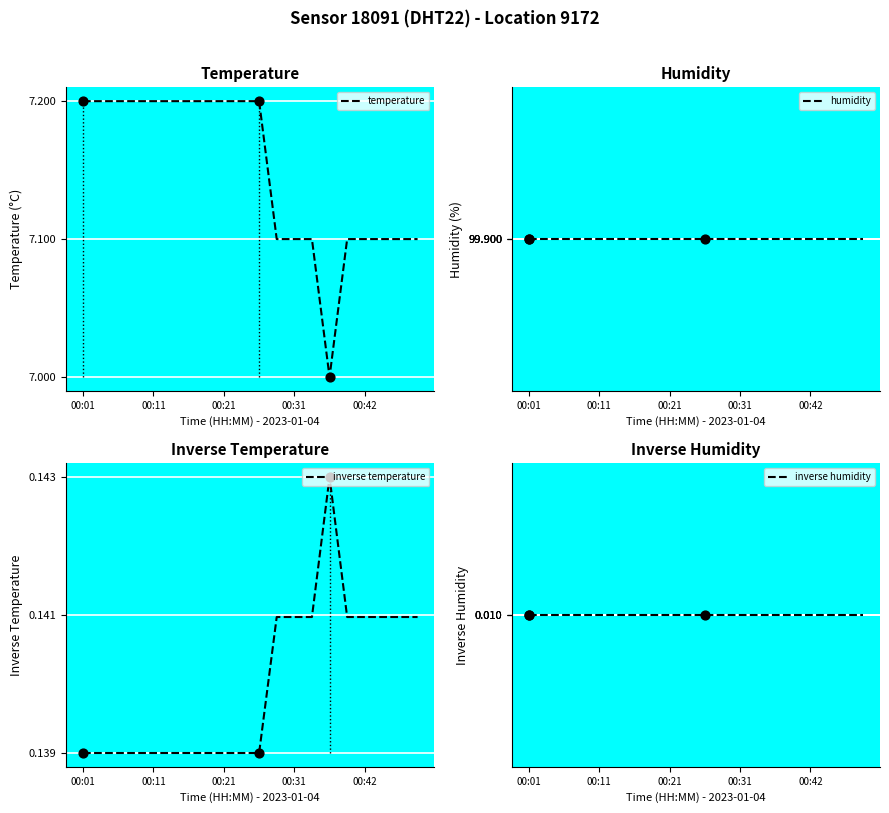

What are all the series names shown in the legend?

temperature, humidity, inverse temperature, inverse humidity